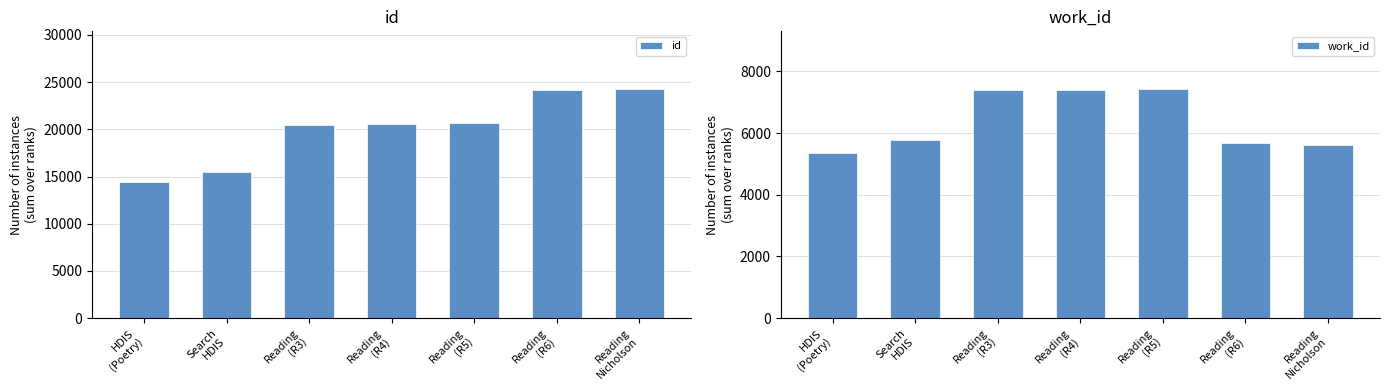

Does the chart contain stacked bars?

No